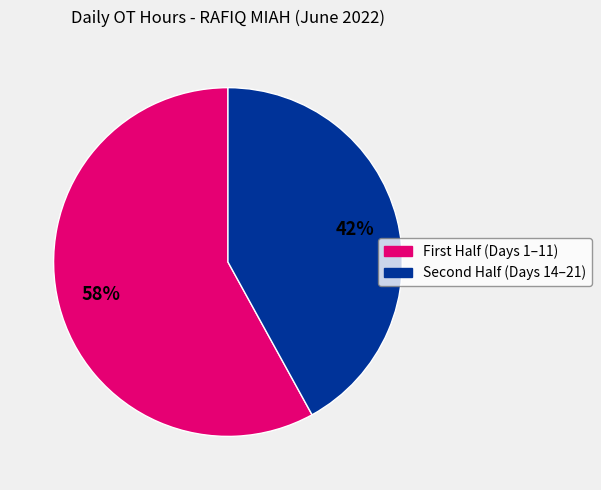

To the nearest percent, what is the average slice percentage?

50%